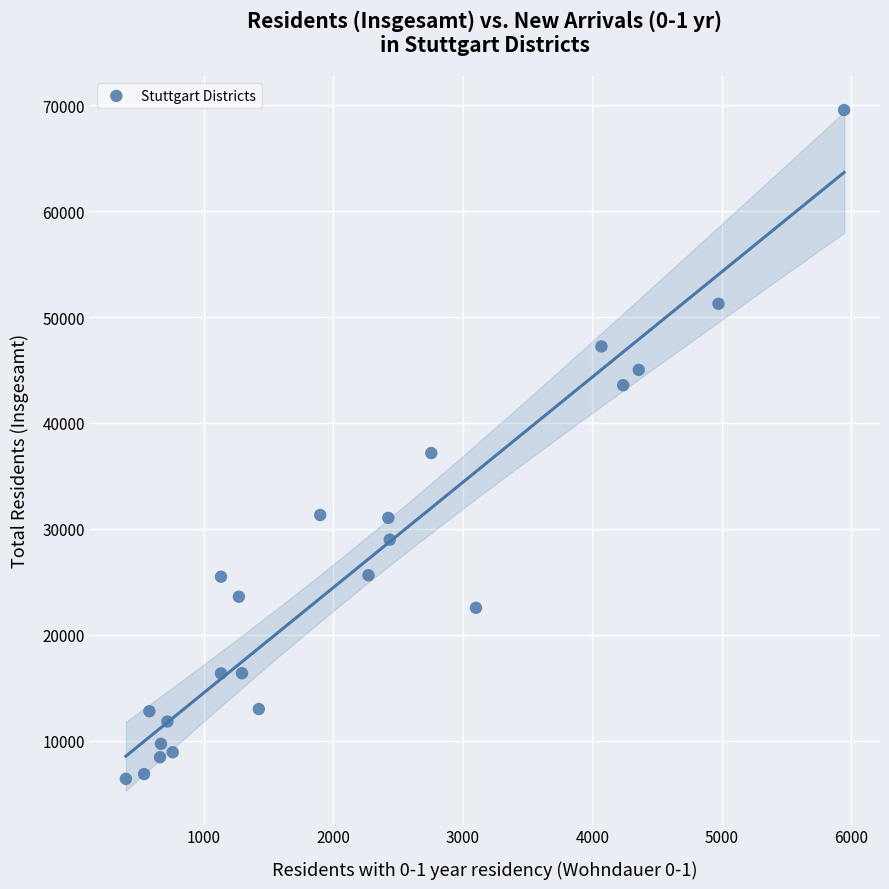

What is the range of X values (max minus min)?

5547